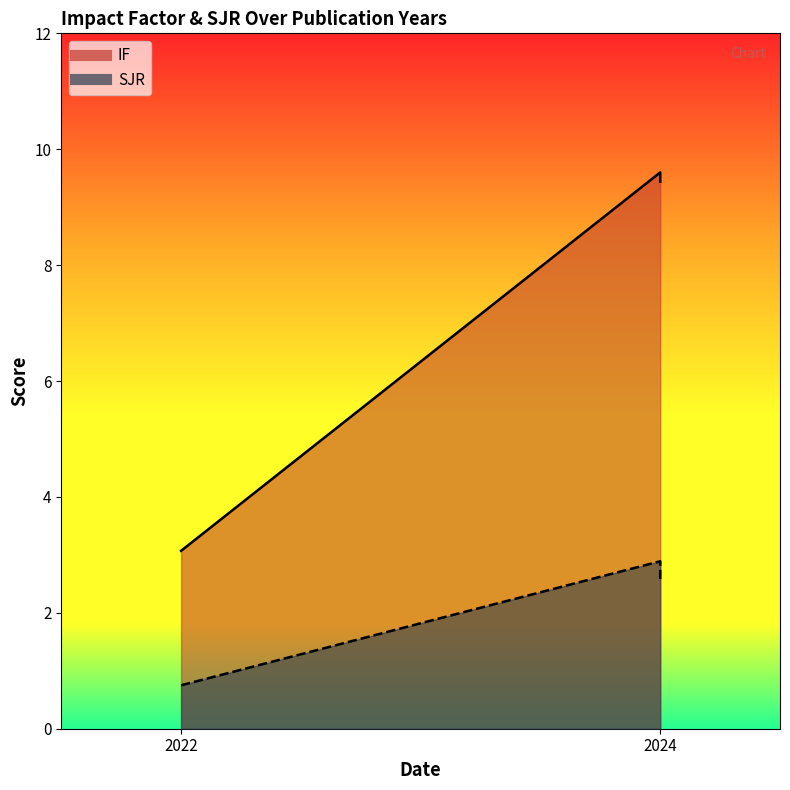

What is the highest value of the IF series?

9.6